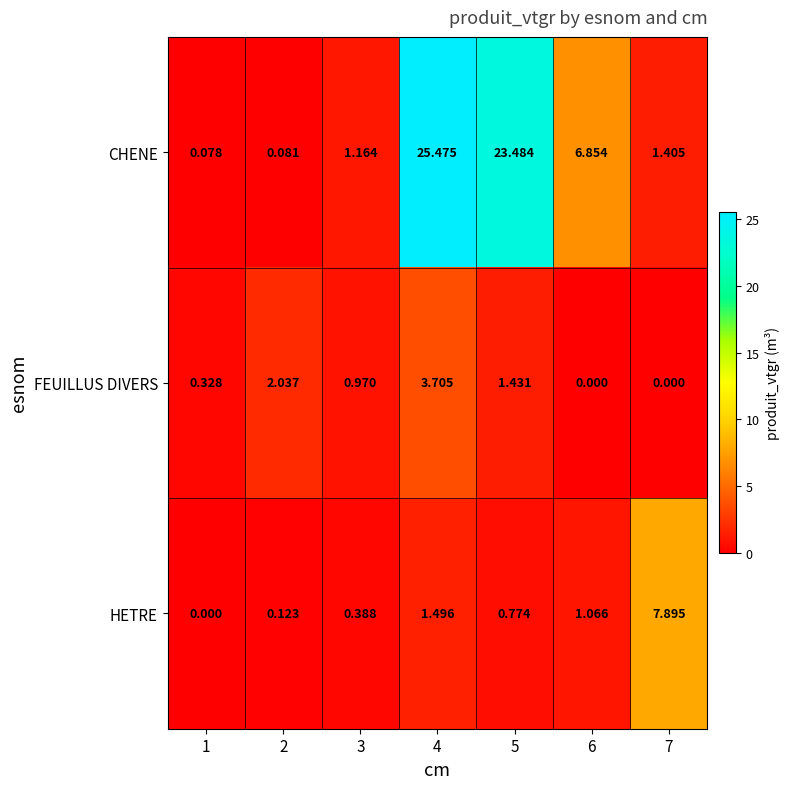

Which series changed the most between 1 and 7?

HETRE